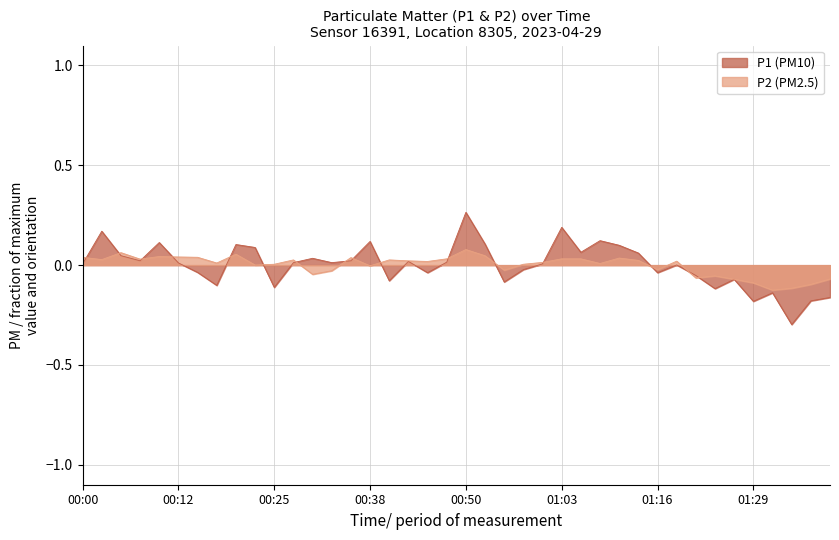

At how many categories does at least one series exceed 0?

30